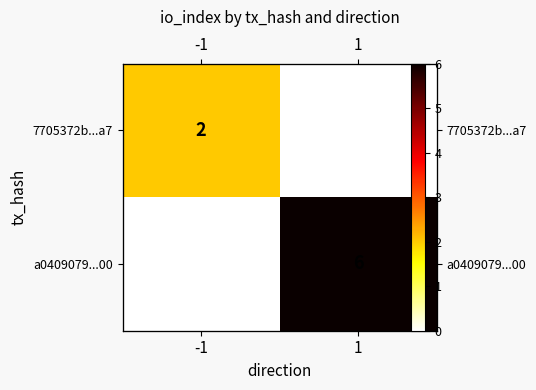

At how many categories does at least one series exceed 4?

1